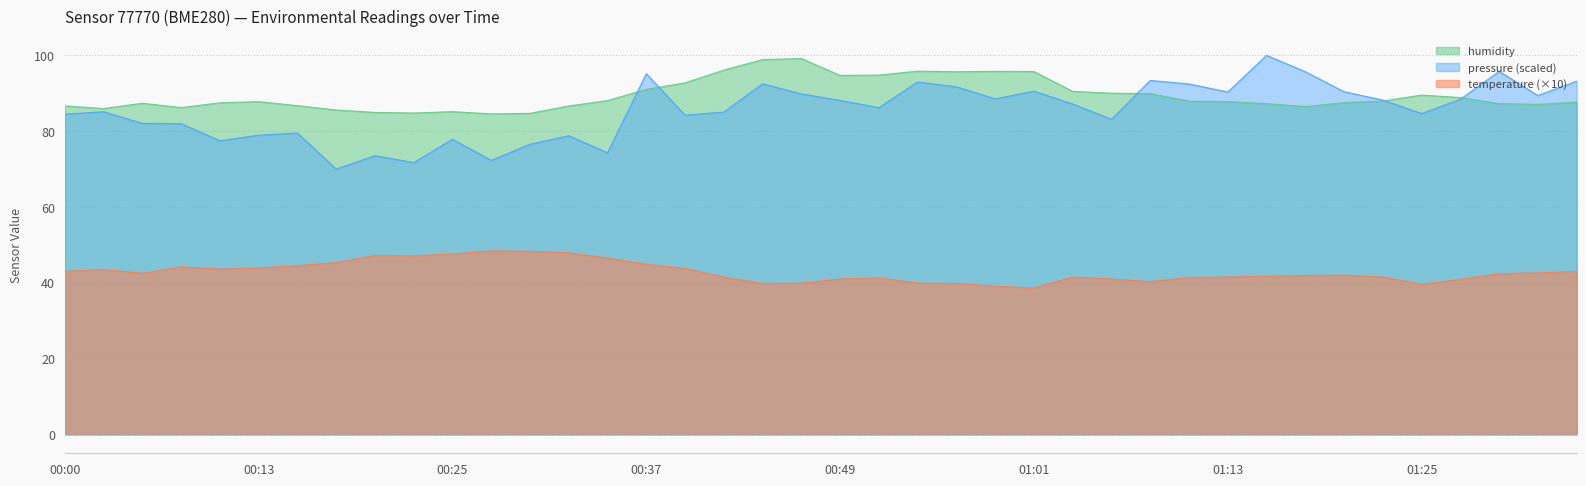

At which label does humidity reach its minimum?

00:27